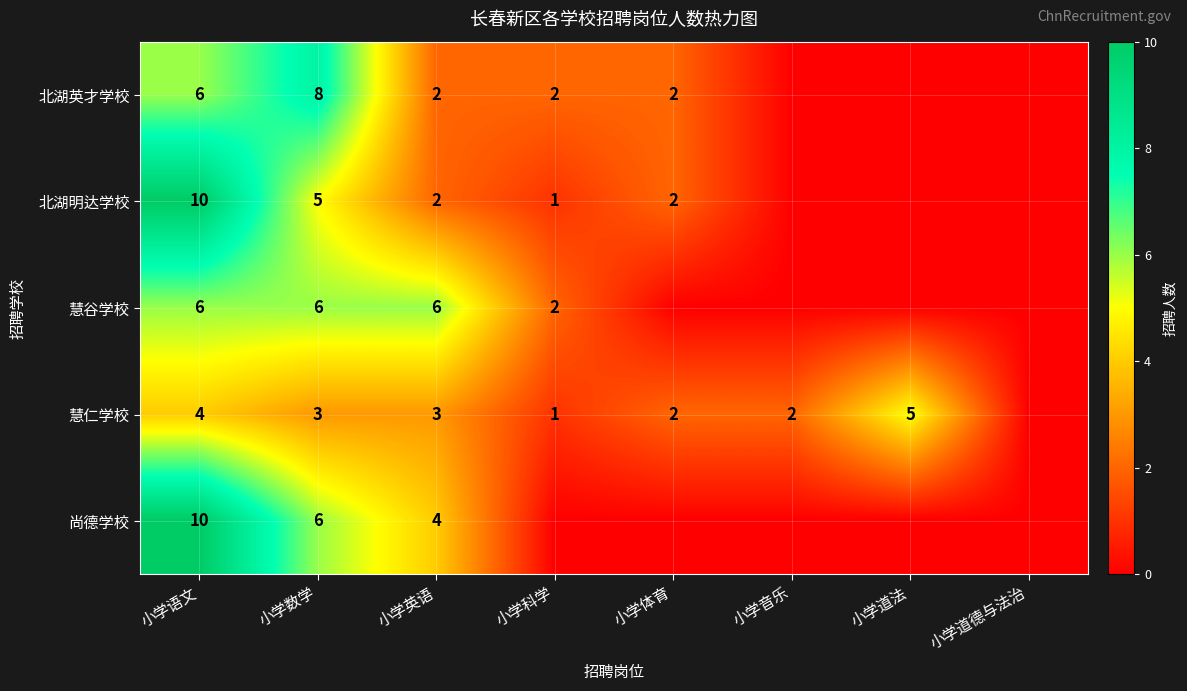

What is the difference between the 北湖明达学校 values at 小学语文 and 小学体育?

8